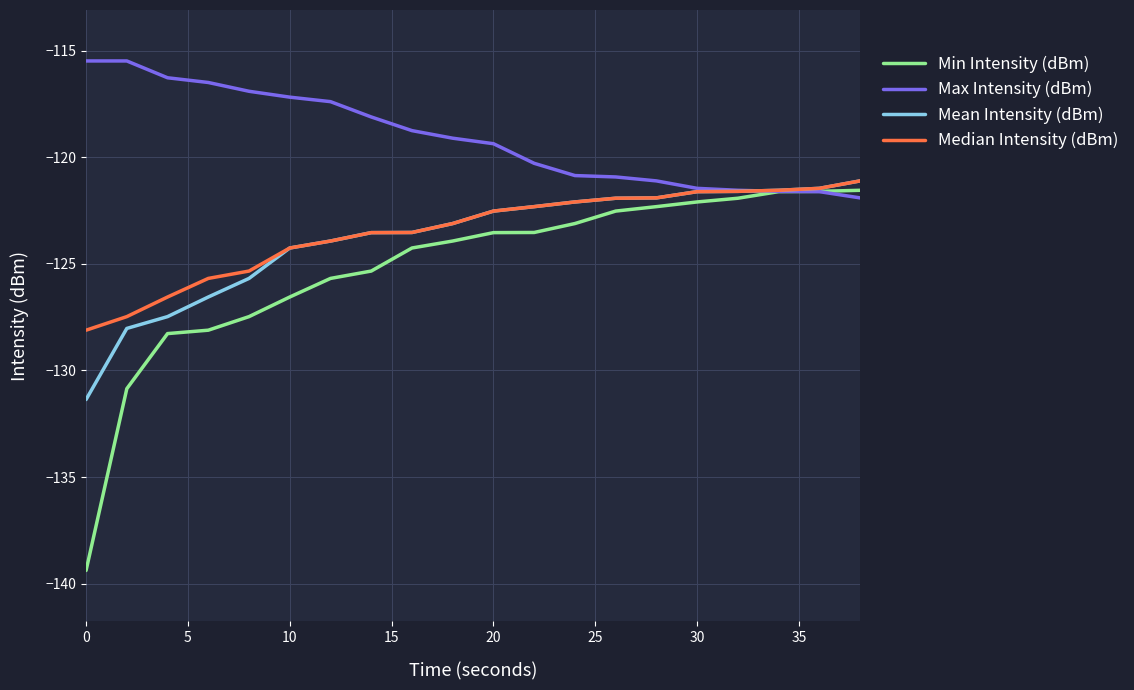

Which series has the largest range (max minus min)?

Min Intensity (dBm)